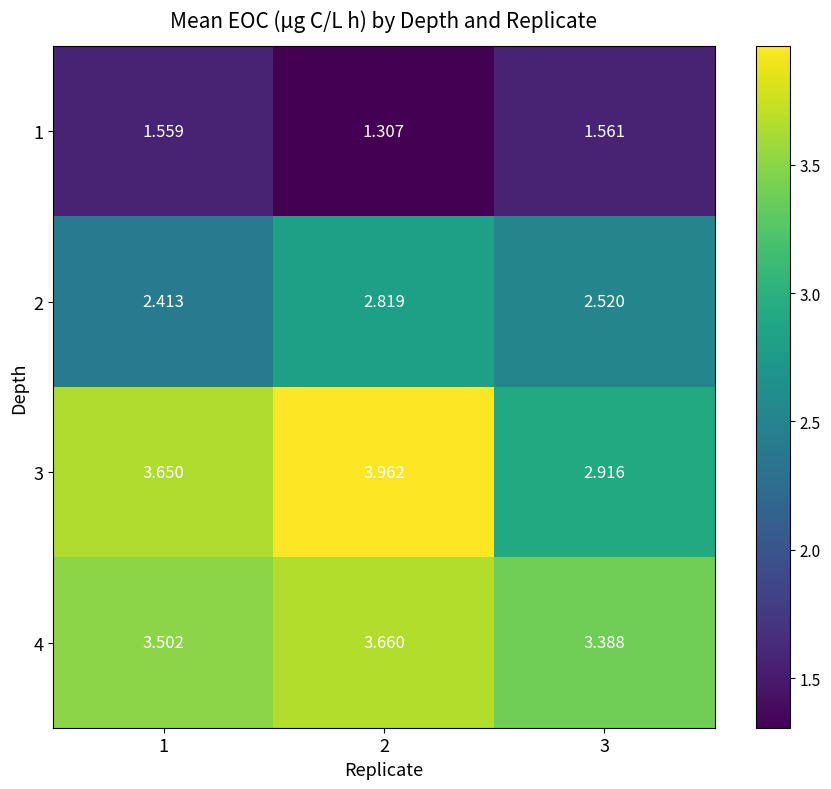

Which category has the highest value across all series?

2